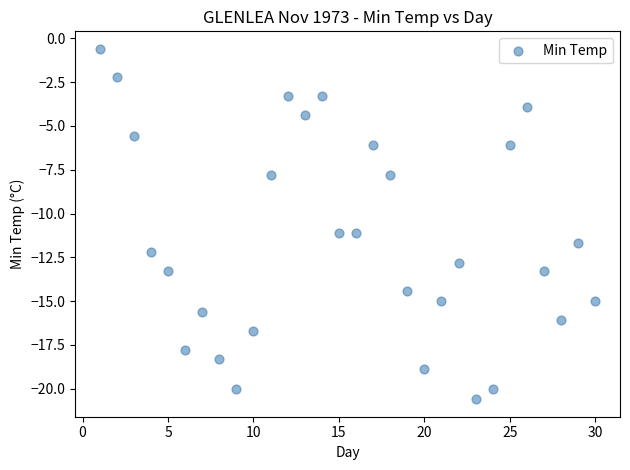

What is the range of Y values (max minus min)?

20.0